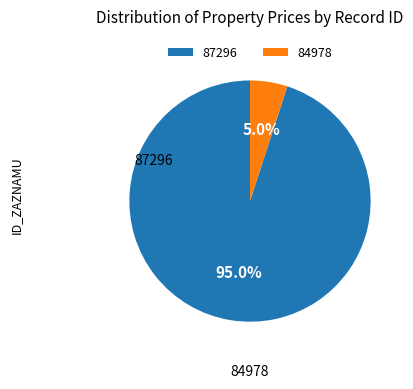

Is there a majority slice in this chart?

Yes